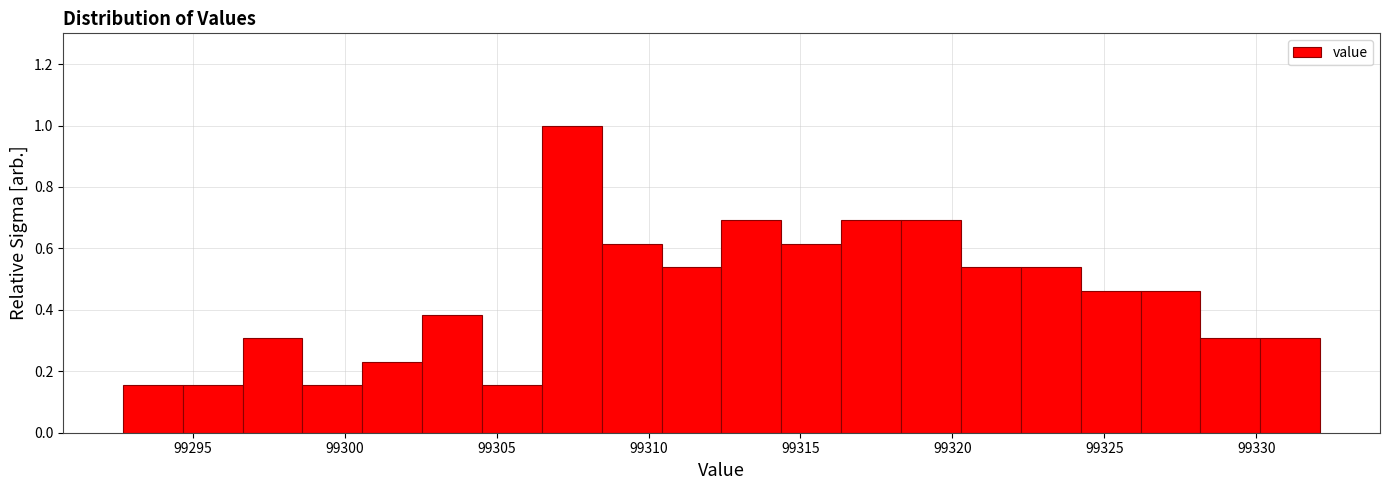

Read against the x-axis, roughly where is the centre of the tallest bar?

99307.5